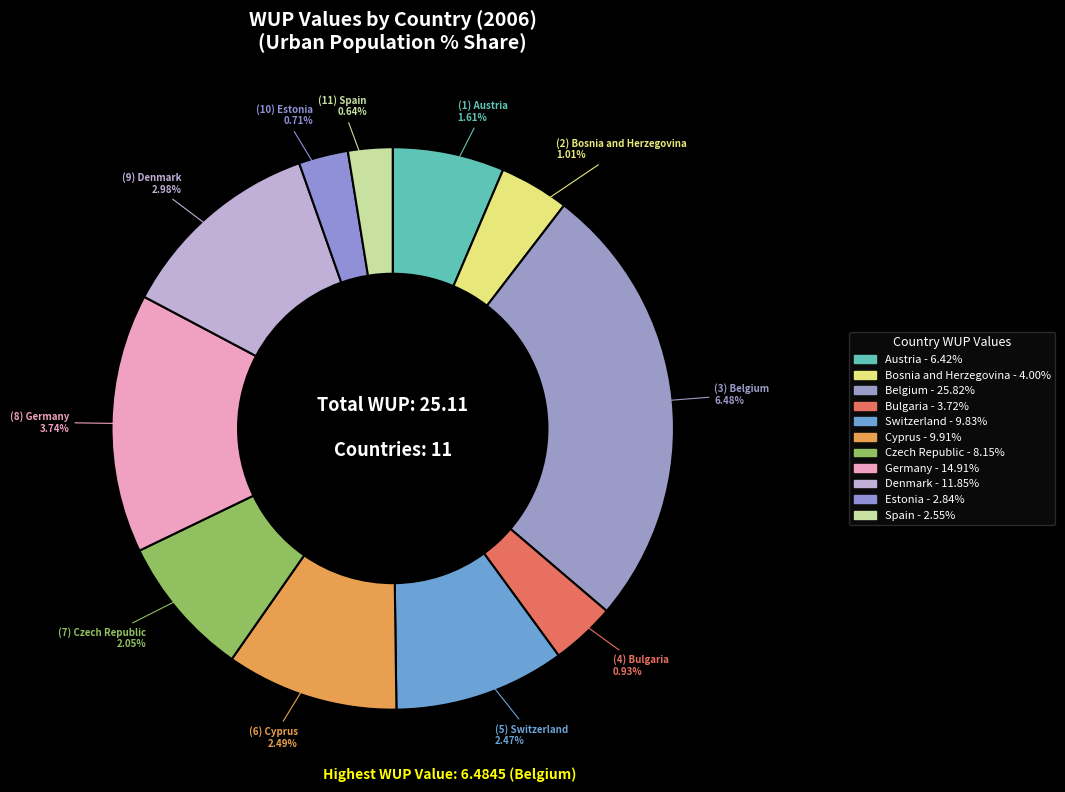

True or false: Belgium accounts for 26% of the total.

True